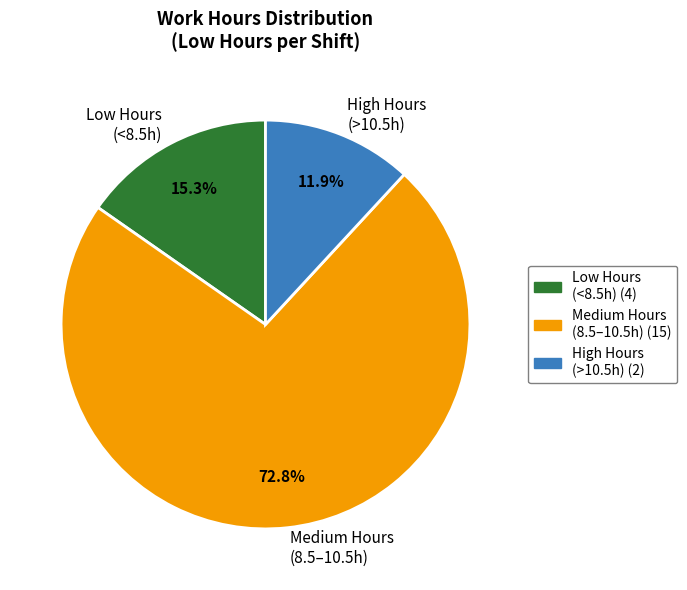

Between Medium Hours (8.5–10.5h) and High Hours (>10.5h), which is larger?

Medium Hours (8.5–10.5h)